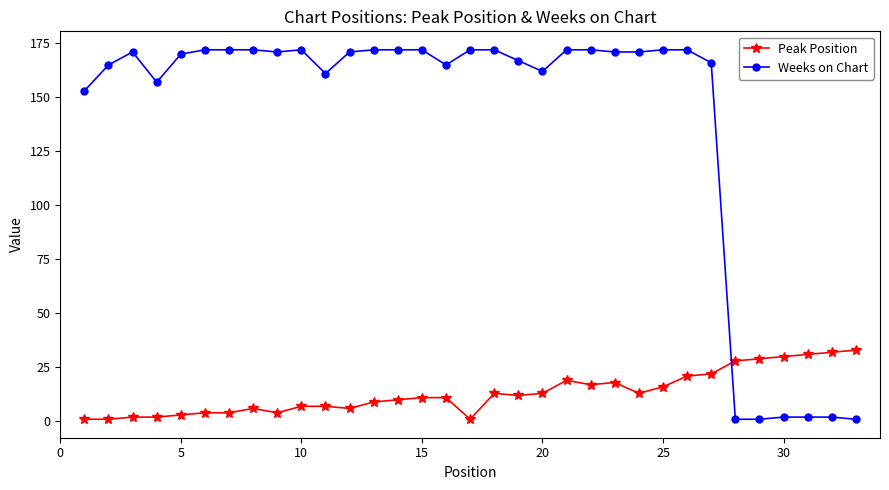

After their last crossing, which series has the higher values: Peak Position or Weeks on Chart?

Peak Position